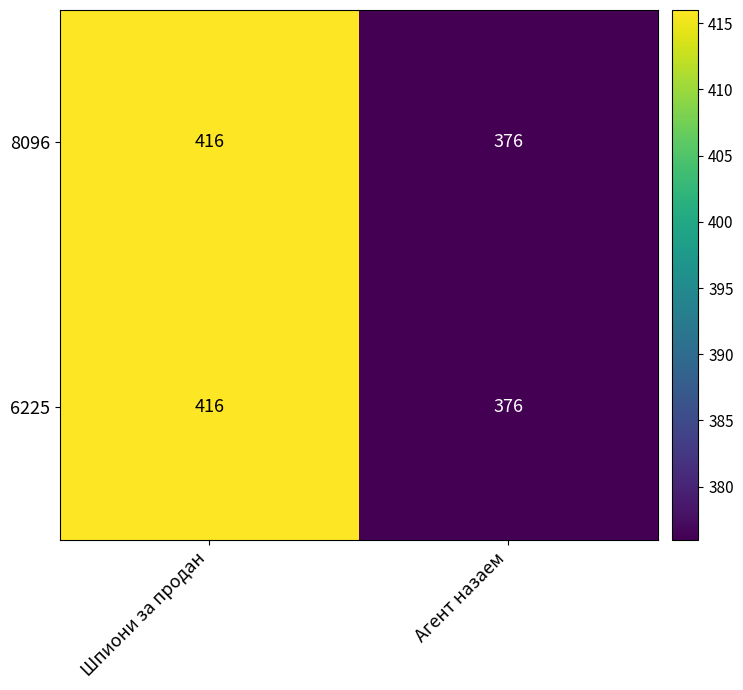

How many series are shown in this chart?

2